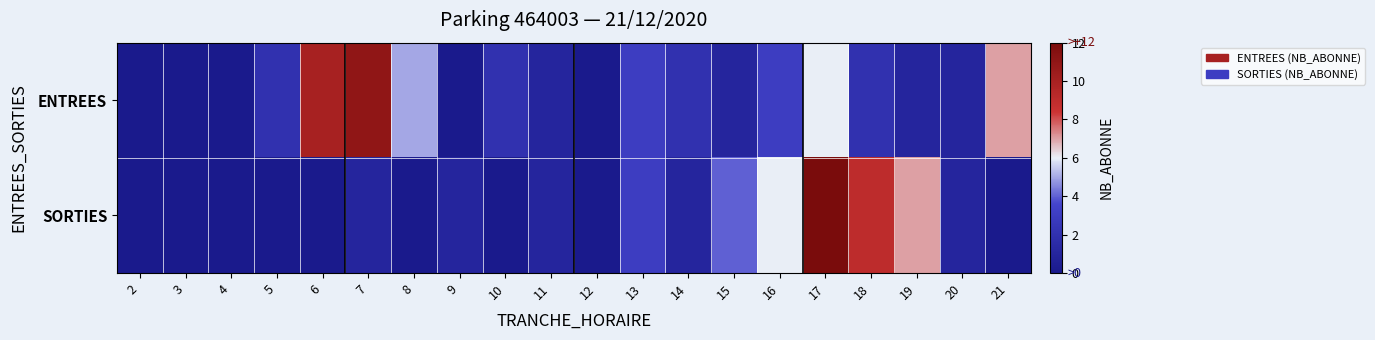

Reading right to left, list all the values displayed in this chart.

ENTREES: 21=7	20=1	19=1	18=2	17=6	16=3	15=1	14=2	13=3	12=0	11=1	10=2	9=0	8=5	7=11	6=10	5=2	4=0	3=0	2=0
SORTIES: 21=0	20=1	19=7	18=9	17=12	16=6	15=4	14=1	13=3	12=0	11=1	10=0	9=1	8=0	7=1	6=0	5=0	4=0	3=0	2=0